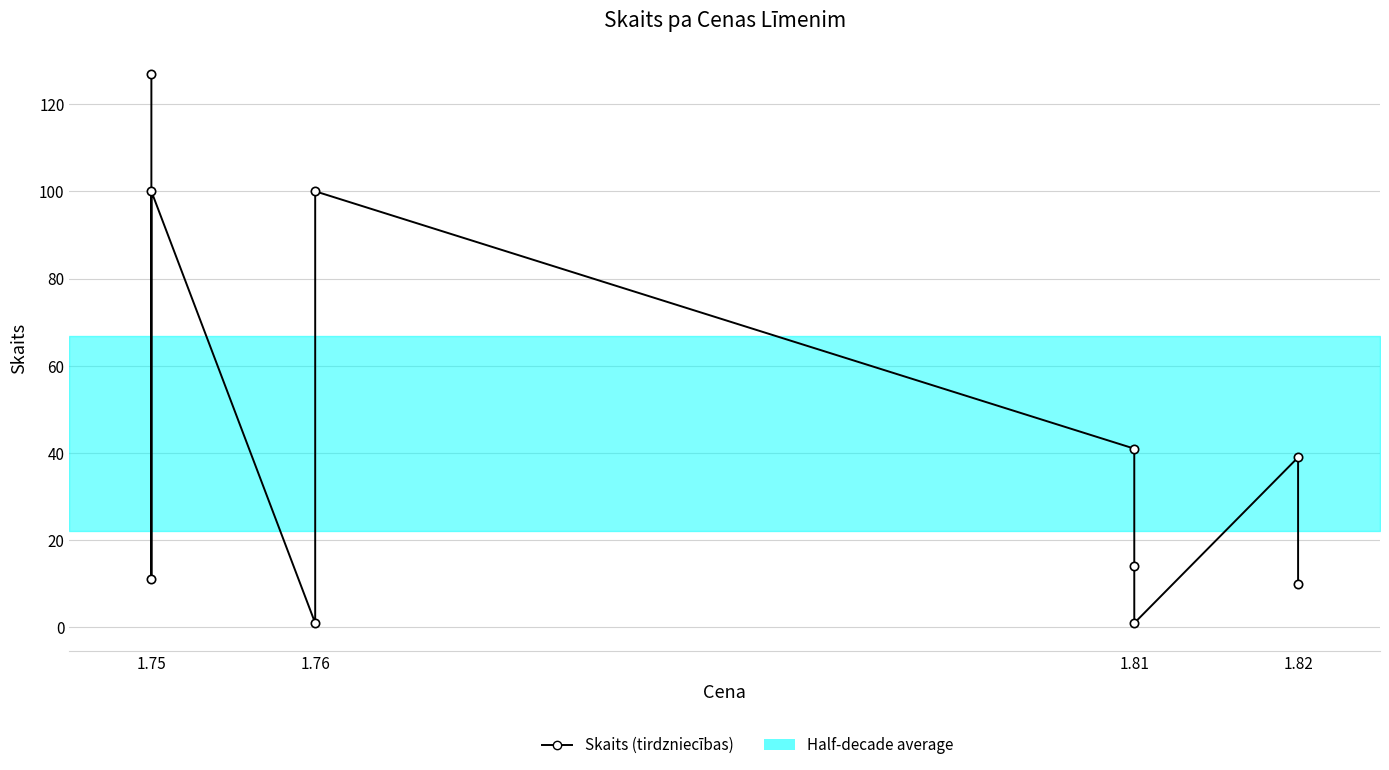

Reading left to right, what are all the values shown in this chart?

127	11	100	1	100	41	14	1	39	10